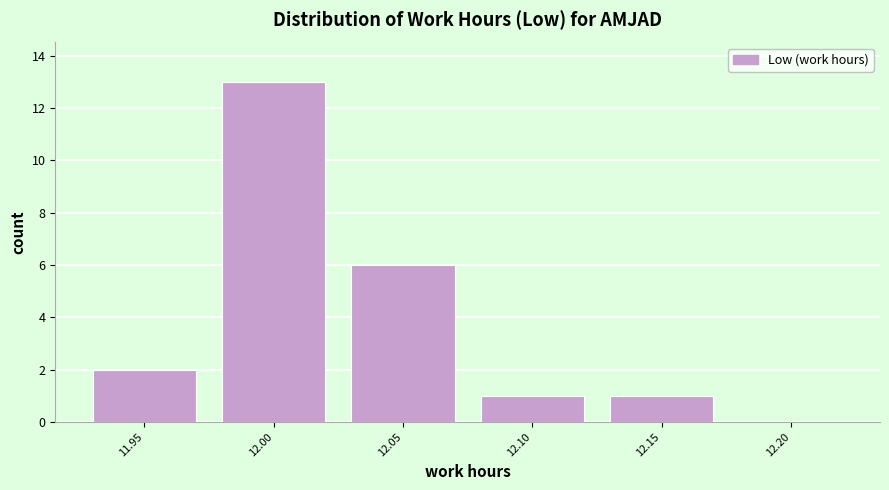

Reading right to left, what are all the values shown in this chart?

12.20=0	12.15=1	12.10=1	12.05=6	12.00=13	11.95=2